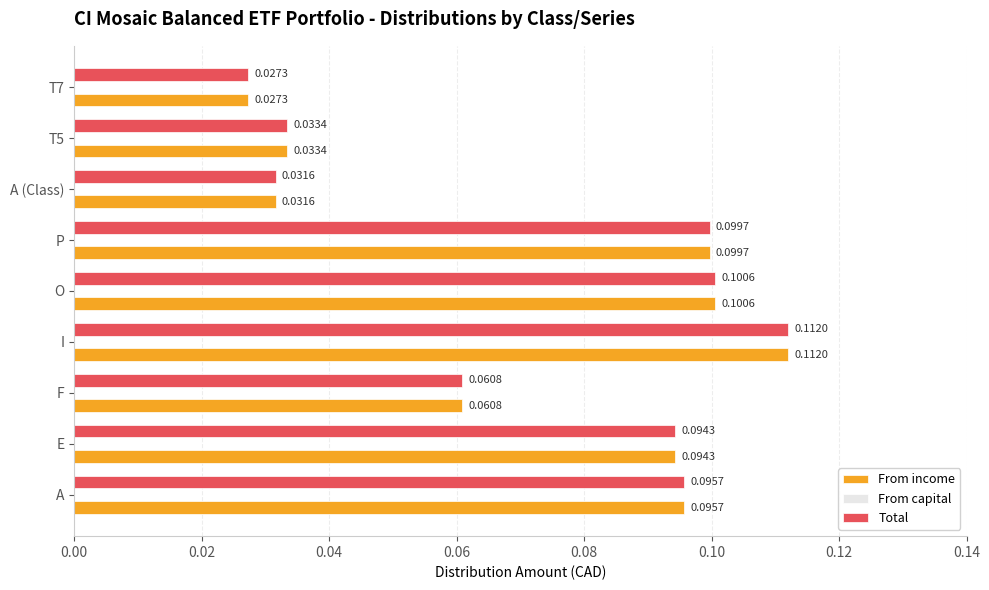

At how many categories does at least one series exceed 0?

9